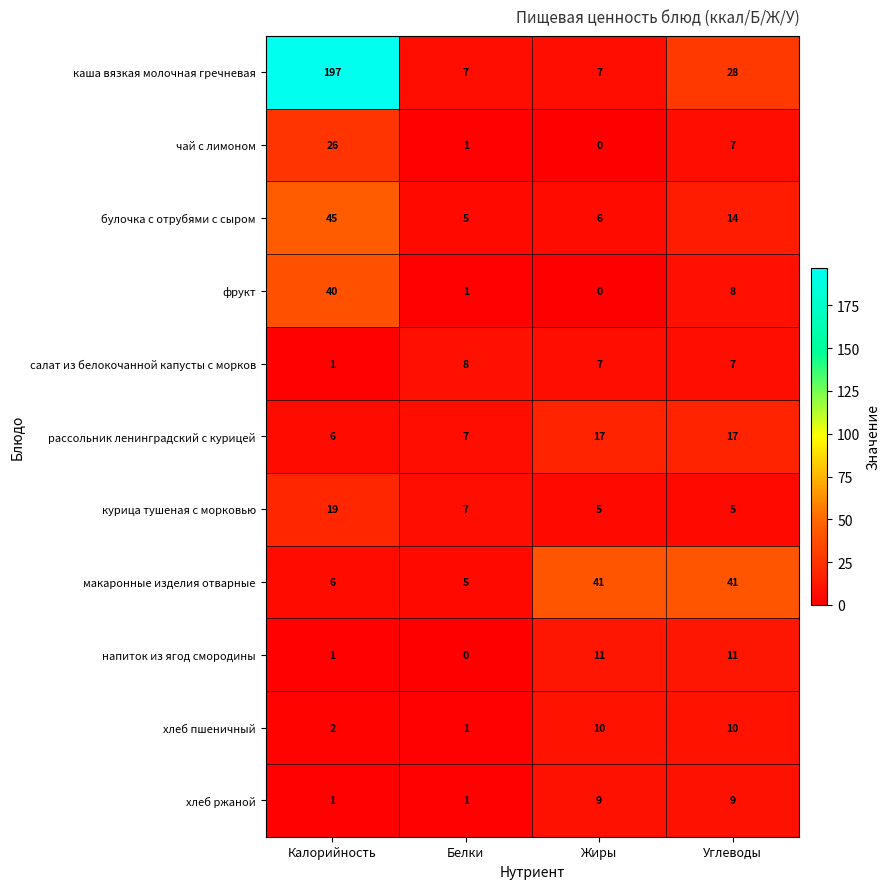

What is the total value across all series at Белки?

43